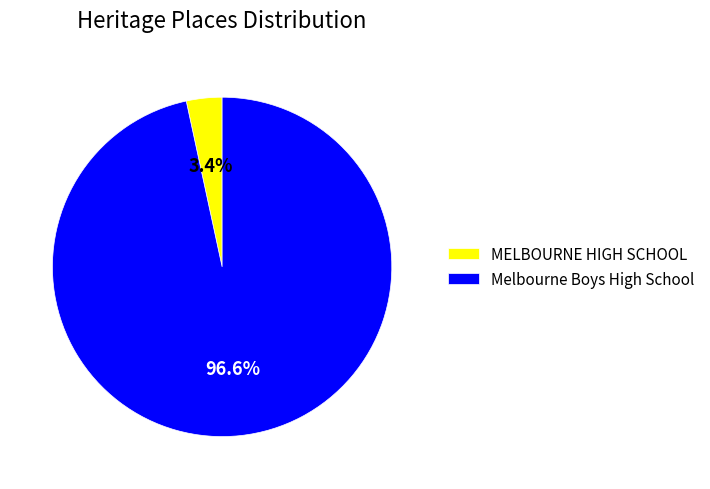

What is the smallest slice in the pie chart?

MELBOURNE HIGH SCHOOL